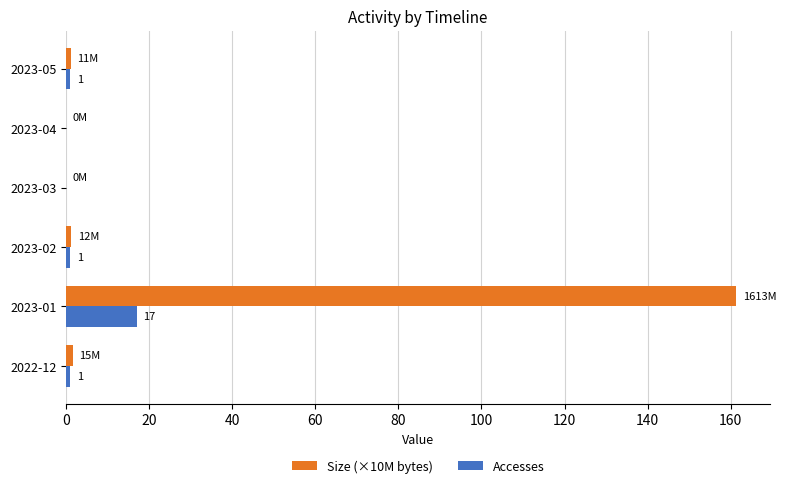

Is it true that Size (×10M bytes) equals 0.0 at 2023-04?

True